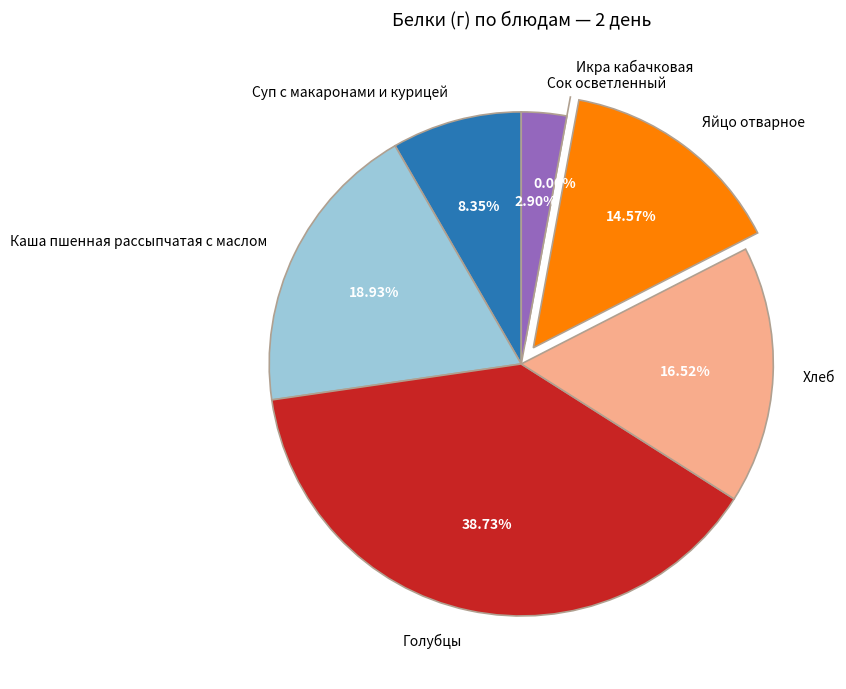

Is there a majority slice in this chart?

No